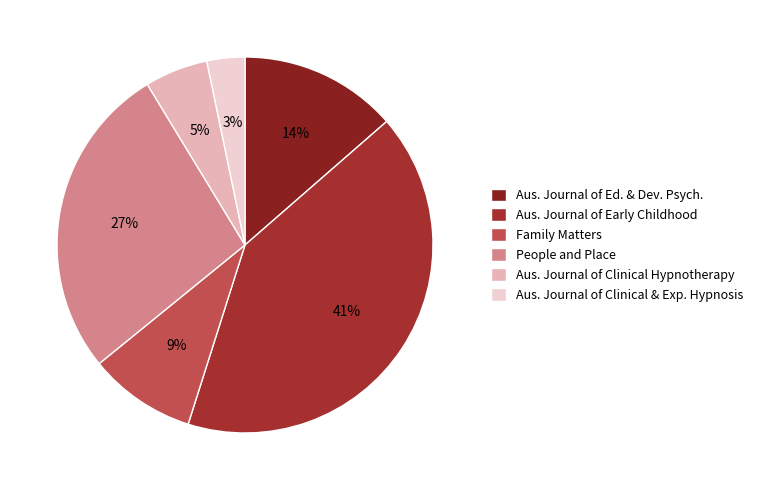

To the nearest percent, what percentage of the pie is Family Matters?

9%